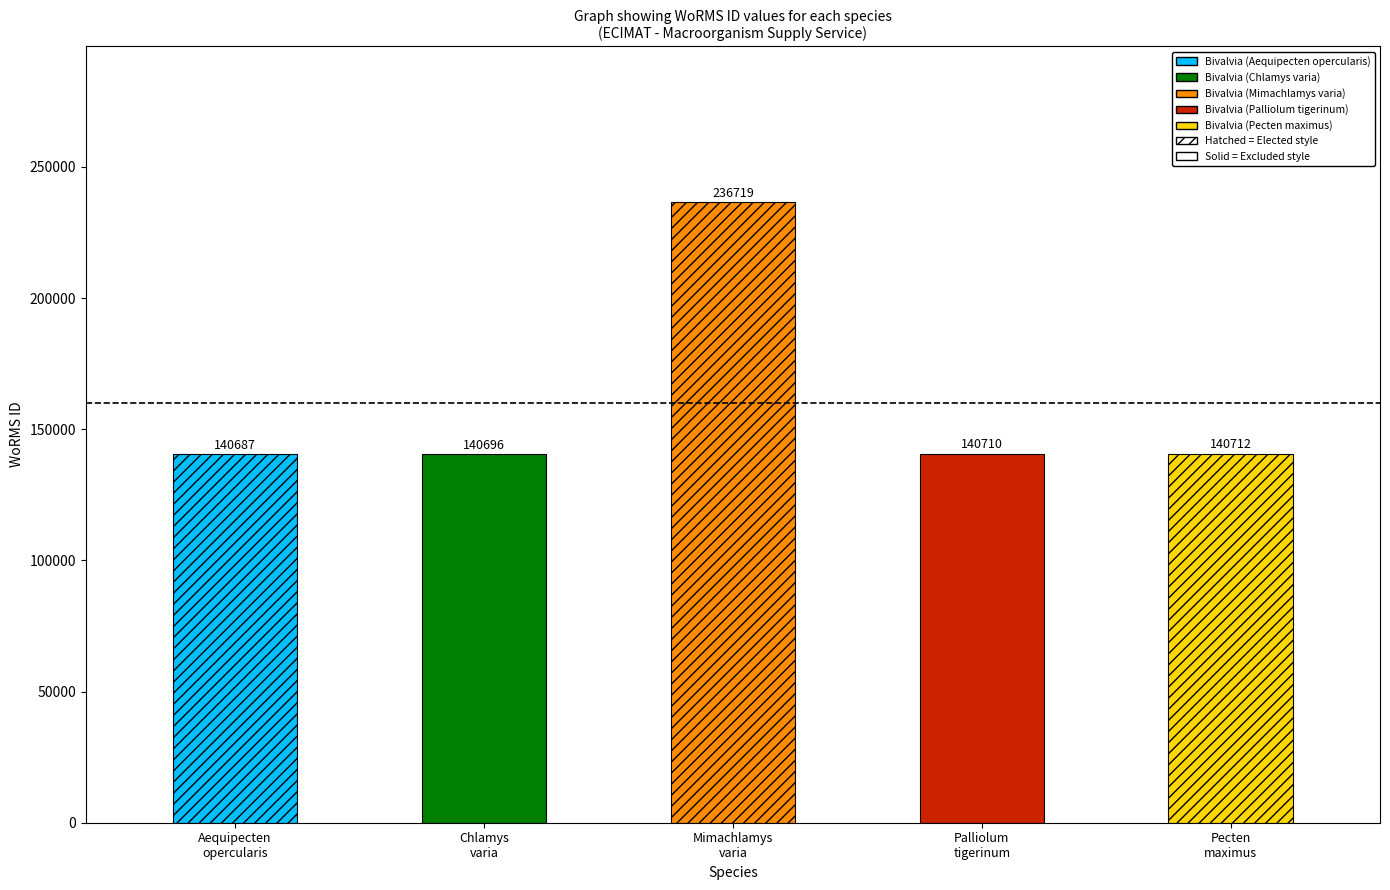

Which category has the lowest value across all series?

Aequipecten
opercularis